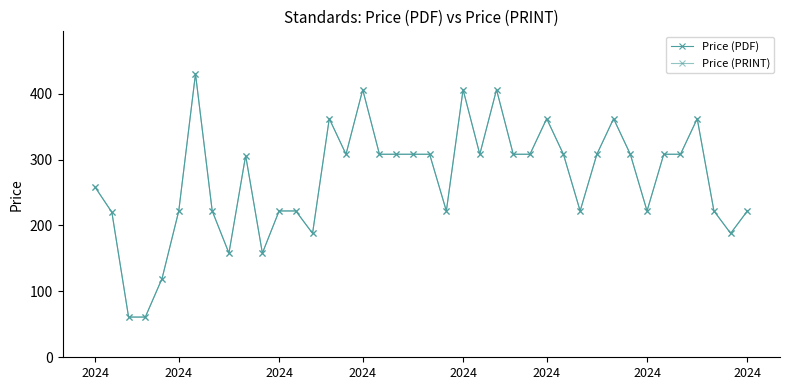

Does the chart have visible grid lines?

No